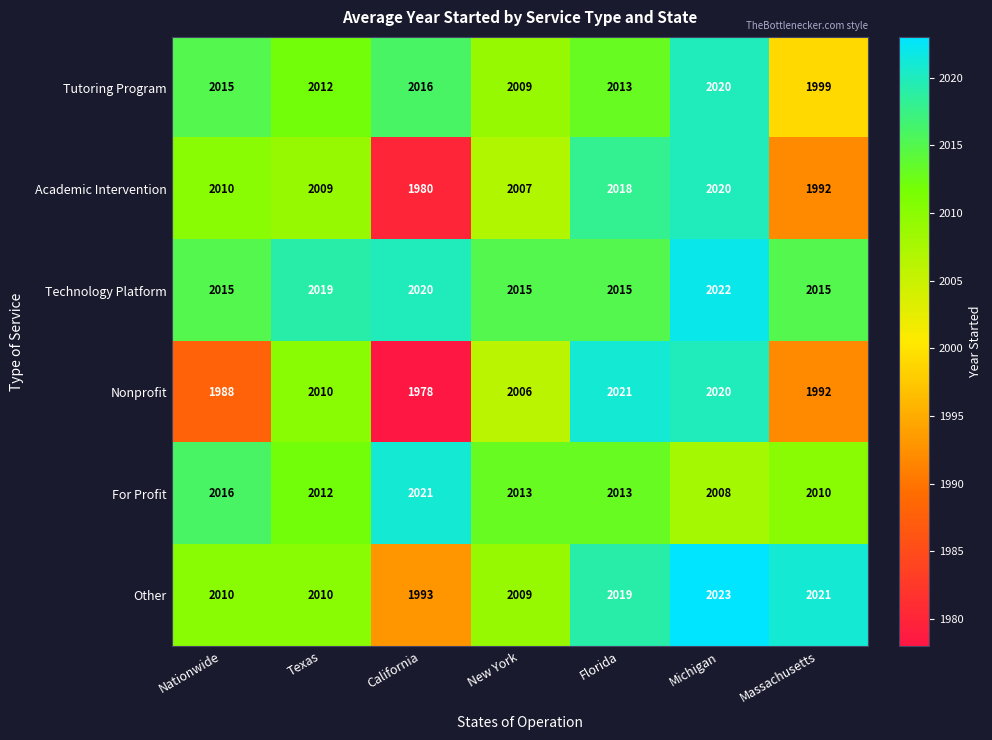

Between Florida and Massachusetts, which series saw the biggest shift?

Nonprofit